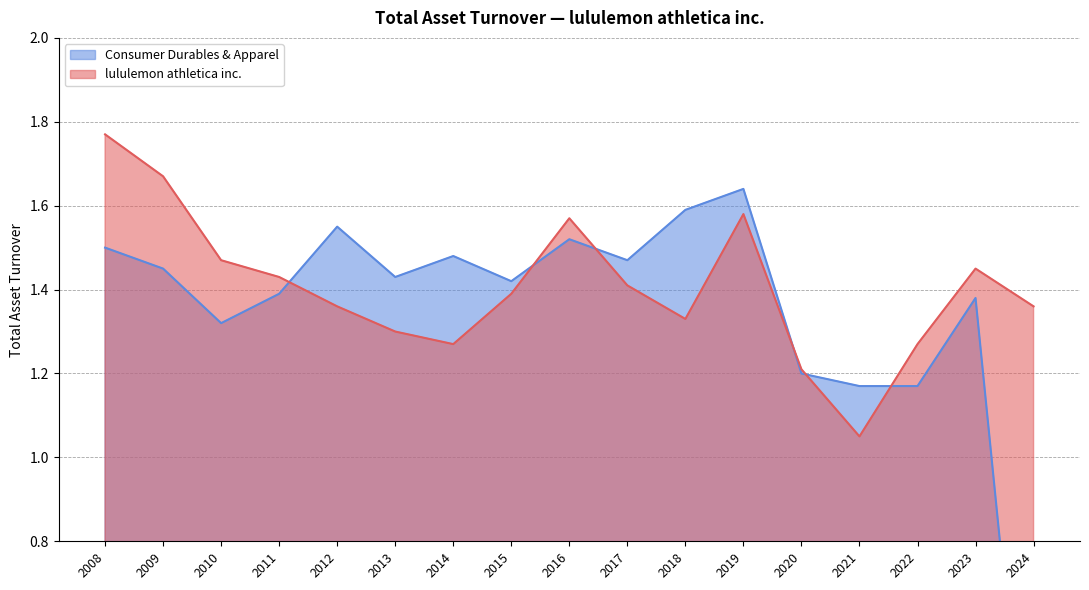

Which series has the largest total across all categories?

lululemon athletica inc.